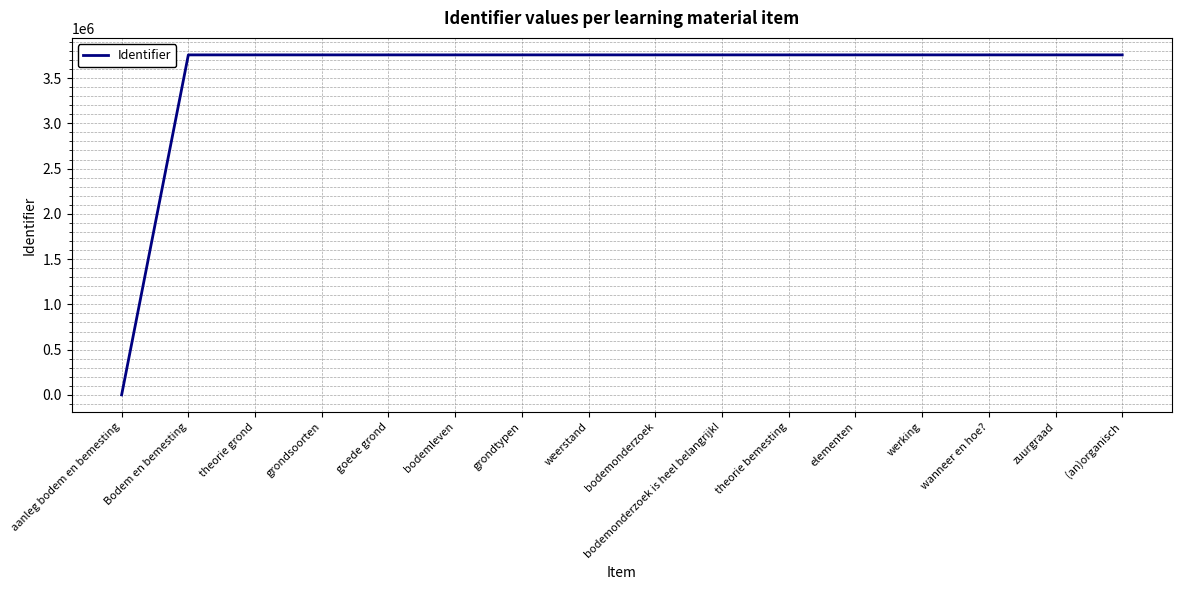

Is this an area chart (filled region under the line)?

No